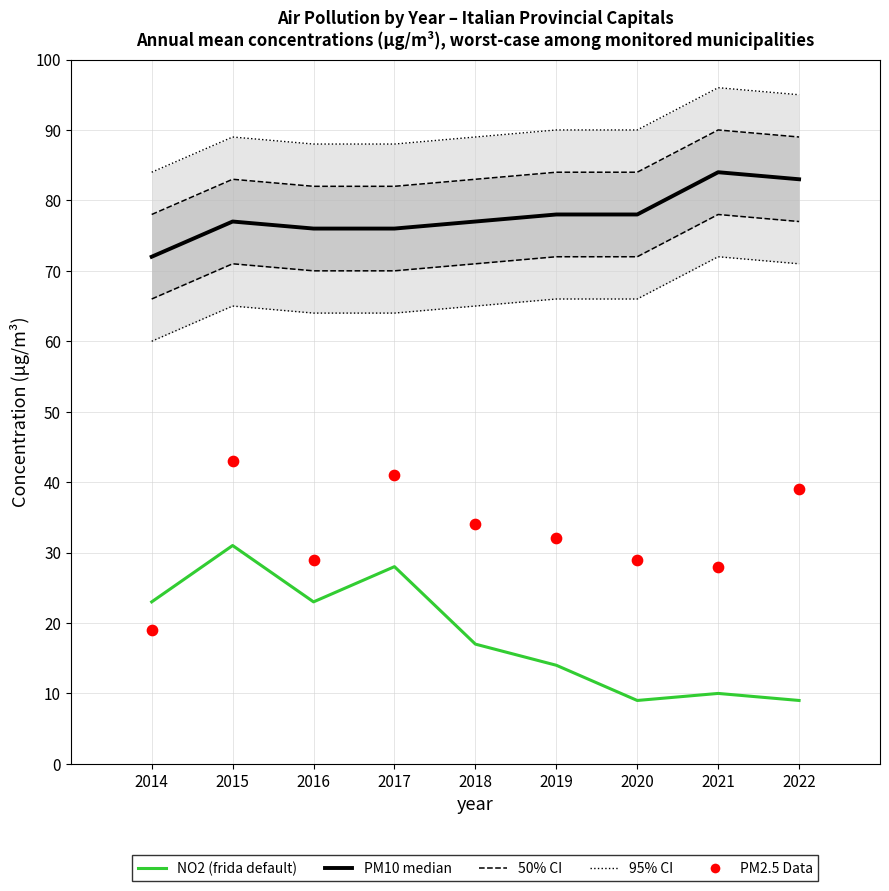

Which series contains the lowest Y value?

NO2 (frida default)